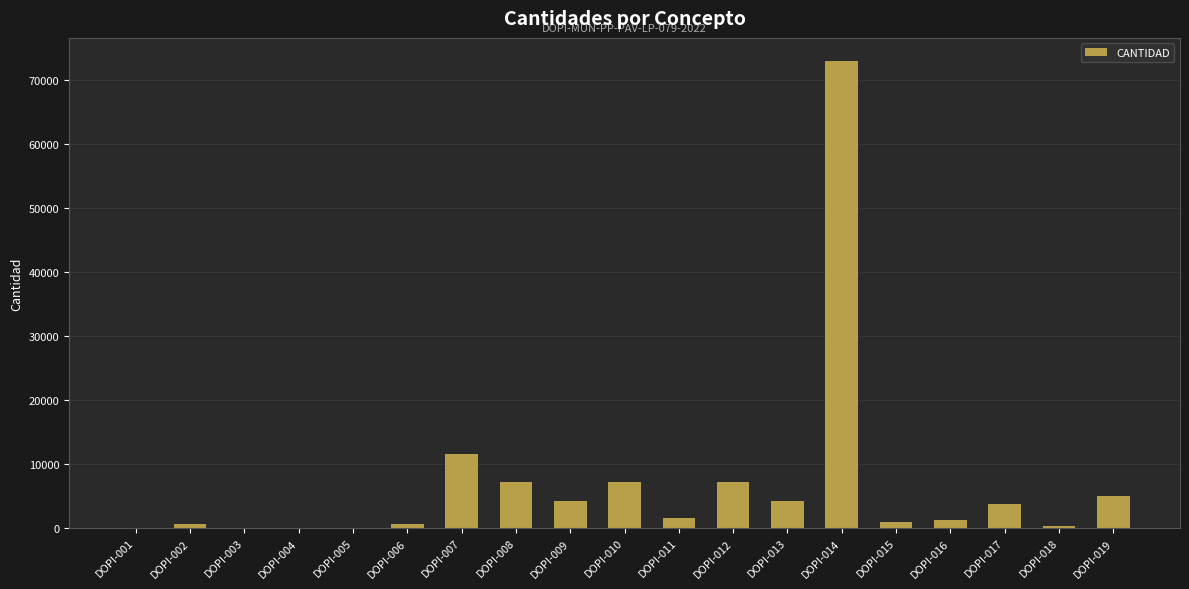

What is the sum of all values?

128483.8